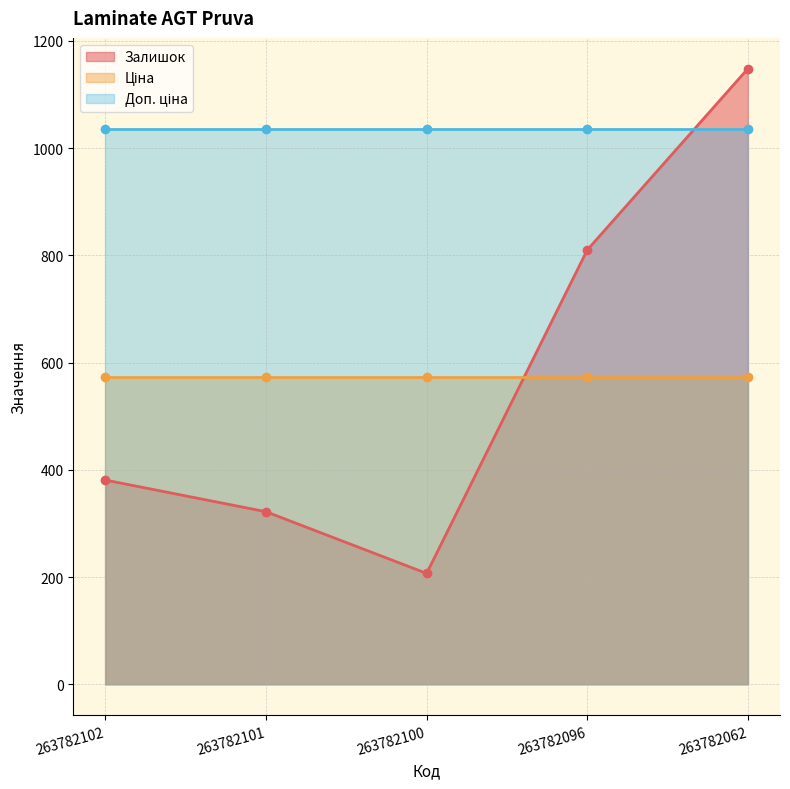

What is the average value of the Залишок series?

574